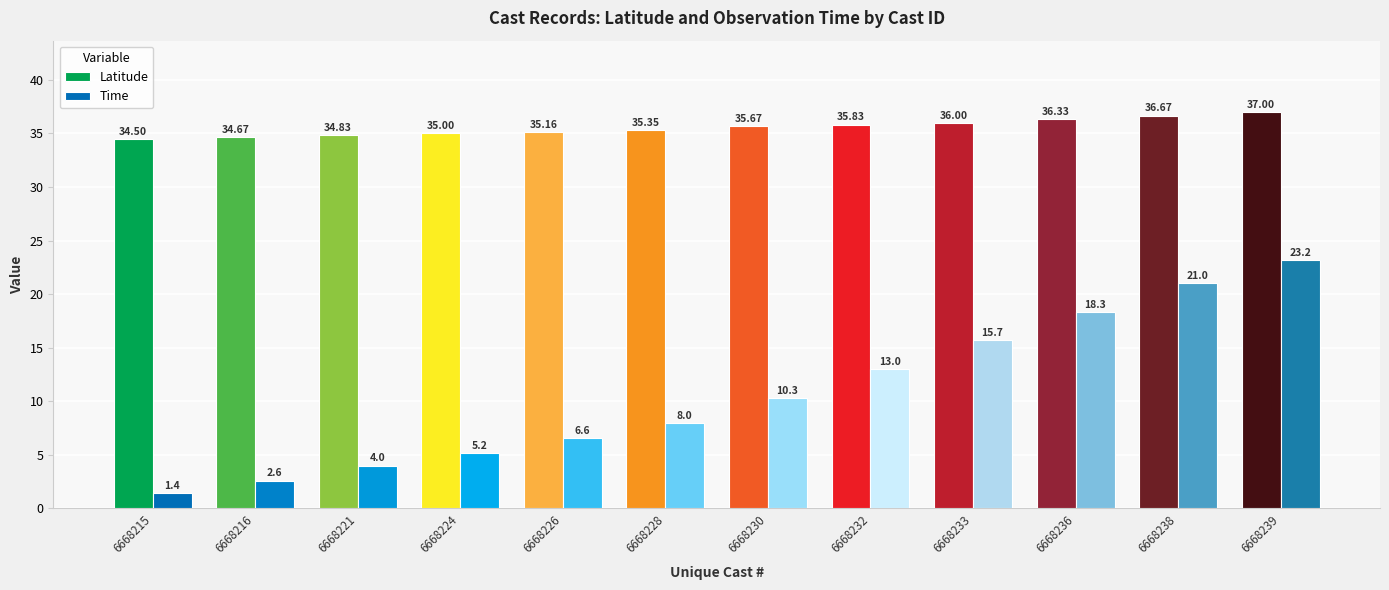

The value of Time at 6668236 is 27.1. True or false?

False